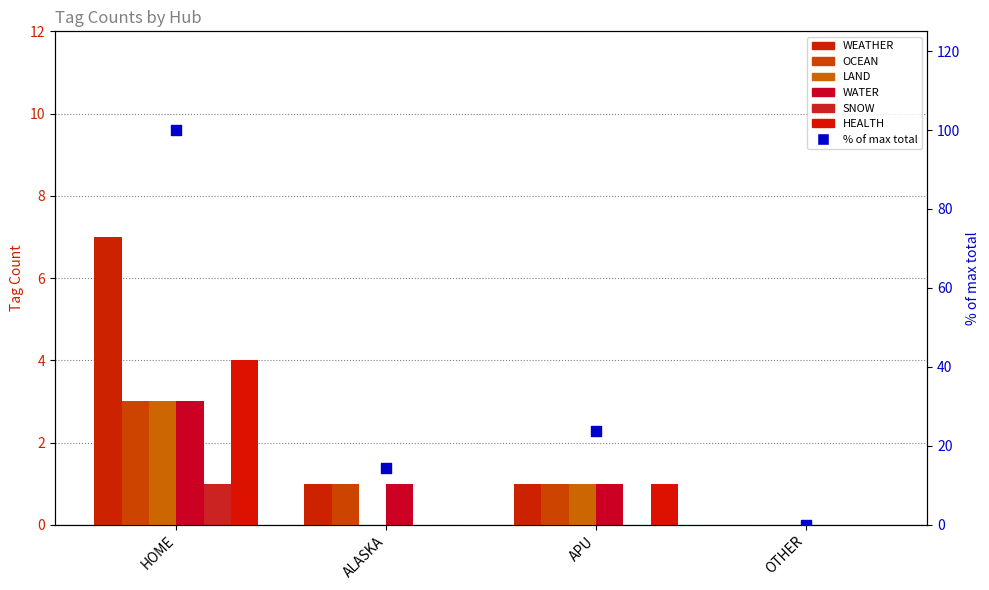

Which series has the largest total across all categories?

WEATHER